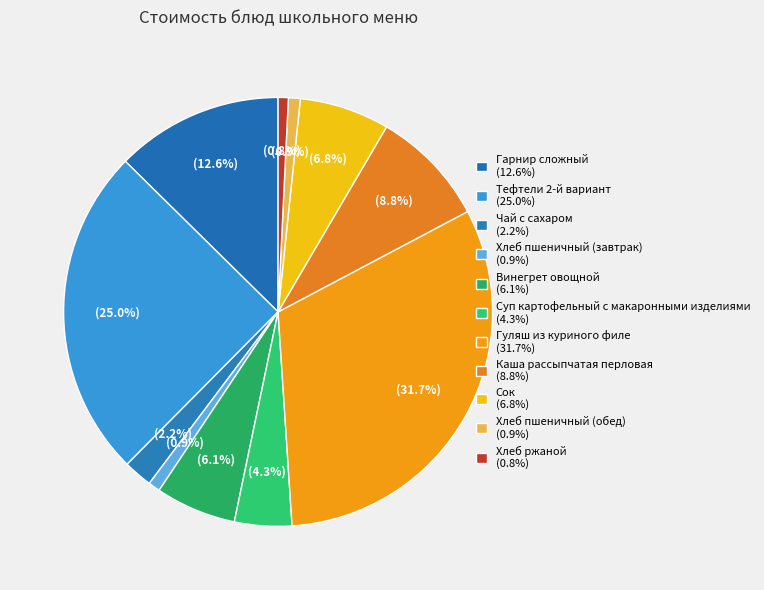

Approximately how many times larger is the value at Тефтели 2-й вариант compared to Хлеб ржаной?

32.5